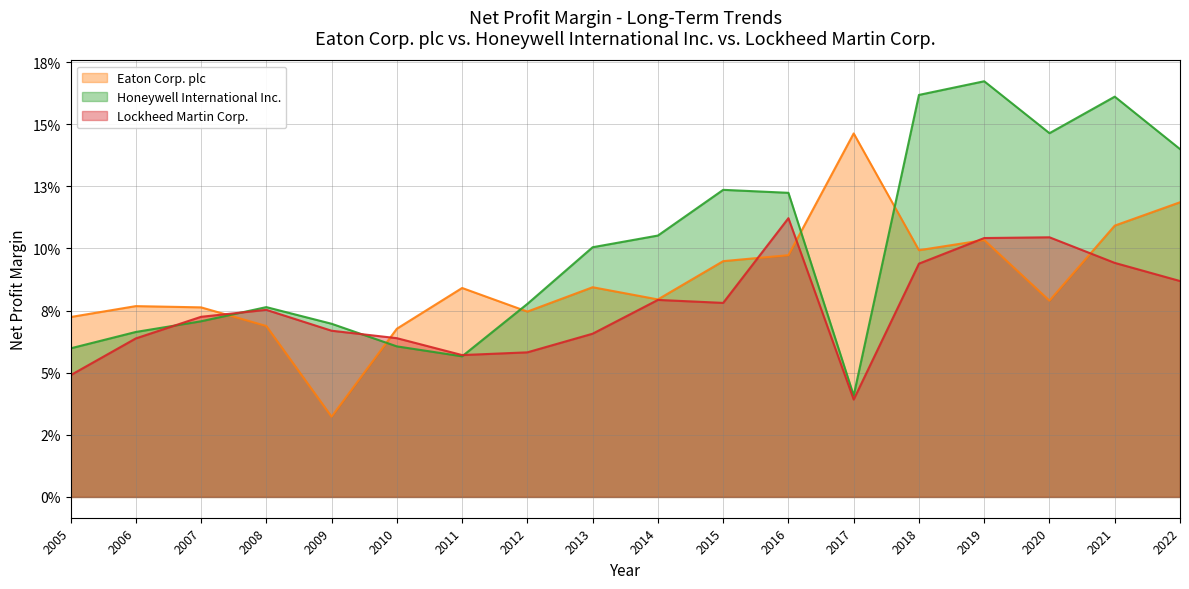

True or false: Honeywell International Inc. has a value of 0.1 at 2013.

True